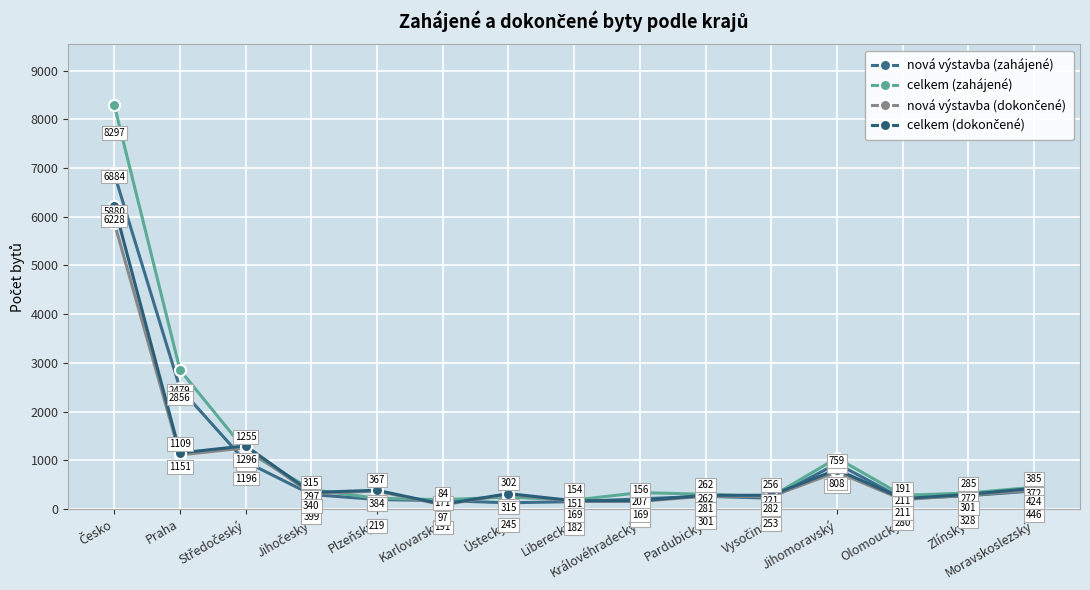

How many lines are shown in the chart?

4